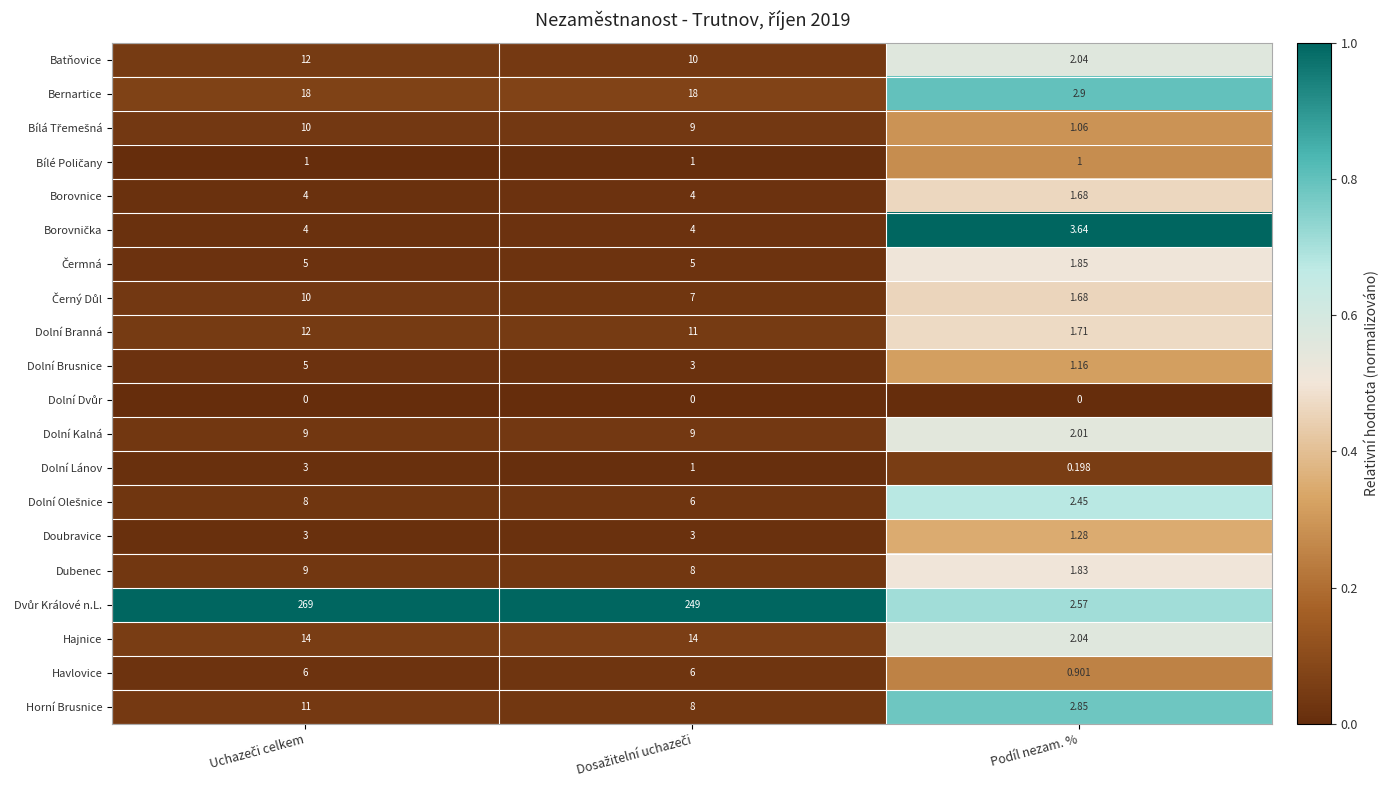

Which series has the largest total across all categories?

Dvůr Králové n.L.